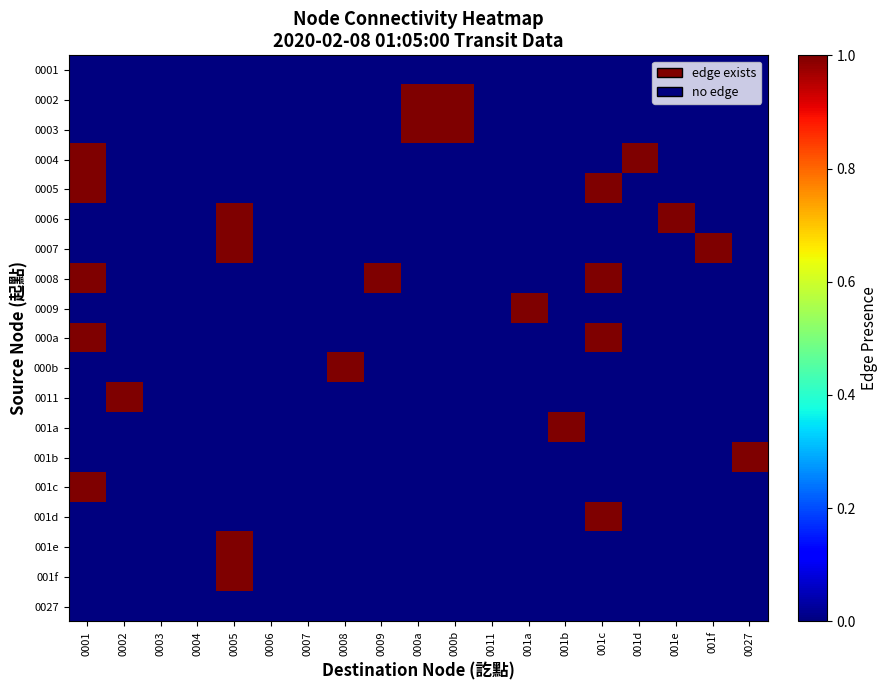

Reading left to right, extract all data points from this chart.

0001: 0001=0	0002=0	0003=0	0004=0	0005=0	0006=0	0007=0	0008=0	0009=0	000a=0	000b=0	0011=0	001a=0	001b=0	001c=0	001d=0	001e=0	001f=0	0027=0
0002: 0001=0	0002=0	0003=0	0004=0	0005=0	0006=0	0007=0	0008=0	0009=0	000a=1	000b=1	0011=0	001a=0	001b=0	001c=0	001d=0	001e=0	001f=0	0027=0
0003: 0001=0	0002=0	0003=0	0004=0	0005=0	0006=0	0007=0	0008=0	0009=0	000a=1	000b=1	0011=0	001a=0	001b=0	001c=0	001d=0	001e=0	001f=0	0027=0
0004: 0001=1	0002=0	0003=0	0004=0	0005=0	0006=0	0007=0	0008=0	0009=0	000a=0	000b=0	0011=0	001a=0	001b=0	001c=0	001d=1	001e=0	001f=0	0027=0
0005: 0001=1	0002=0	0003=0	0004=0	0005=0	0006=0	0007=0	0008=0	0009=0	000a=0	000b=0	0011=0	001a=0	001b=0	001c=1	001d=0	001e=0	001f=0	0027=0
0006: 0001=0	0002=0	0003=0	0004=0	0005=1	0006=0	0007=0	0008=0	0009=0	000a=0	000b=0	0011=0	001a=0	001b=0	001c=0	001d=0	001e=1	001f=0	0027=0
0007: 0001=0	0002=0	0003=0	0004=0	0005=1	0006=0	0007=0	0008=0	0009=0	000a=0	000b=0	0011=0	001a=0	001b=0	001c=0	001d=0	001e=0	001f=1	0027=0
0008: 0001=1	0002=0	0003=0	0004=0	0005=0	0006=0	0007=0	0008=0	0009=1	000a=0	000b=0	0011=0	001a=0	001b=0	001c=1	001d=0	001e=0	001f=0	0027=0
0009: 0001=0	0002=0	0003=0	0004=0	0005=0	0006=0	0007=0	0008=0	0009=0	000a=0	000b=0	0011=0	001a=1	001b=0	001c=0	001d=0	001e=0	001f=0	0027=0
000a: 0001=1	0002=0	0003=0	0004=0	0005=0	0006=0	0007=0	0008=0	0009=0	000a=0	000b=0	0011=0	001a=0	001b=0	001c=1	001d=0	001e=0	001f=0	0027=0
000b: 0001=0	0002=0	0003=0	0004=0	0005=0	0006=0	0007=0	0008=1	0009=0	000a=0	000b=0	0011=0	001a=0	001b=0	001c=0	001d=0	001e=0	001f=0	0027=0
0011: 0001=0	0002=1	0003=0	0004=0	0005=0	0006=0	0007=0	0008=0	0009=0	000a=0	000b=0	0011=0	001a=0	001b=0	001c=0	001d=0	001e=0	001f=0	0027=0
001a: 0001=0	0002=0	0003=0	0004=0	0005=0	0006=0	0007=0	0008=0	0009=0	000a=0	000b=0	0011=0	001a=0	001b=1	001c=0	001d=0	001e=0	001f=0	0027=0
001b: 0001=0	0002=0	0003=0	0004=0	0005=0	0006=0	0007=0	0008=0	0009=0	000a=0	000b=0	0011=0	001a=0	001b=0	001c=0	001d=0	001e=0	001f=0	0027=1
001c: 0001=1	0002=0	0003=0	0004=0	0005=0	0006=0	0007=0	0008=0	0009=0	000a=0	000b=0	0011=0	001a=0	001b=0	001c=0	001d=0	001e=0	001f=0	0027=0
001d: 0001=0	0002=0	0003=0	0004=0	0005=0	0006=0	0007=0	0008=0	0009=0	000a=0	000b=0	0011=0	001a=0	001b=0	001c=1	001d=0	001e=0	001f=0	0027=0
001e: 0001=0	0002=0	0003=0	0004=0	0005=1	0006=0	0007=0	0008=0	0009=0	000a=0	000b=0	0011=0	001a=0	001b=0	001c=0	001d=0	001e=0	001f=0	0027=0
001f: 0001=0	0002=0	0003=0	0004=0	0005=1	0006=0	0007=0	0008=0	0009=0	000a=0	000b=0	0011=0	001a=0	001b=0	001c=0	001d=0	001e=0	001f=0	0027=0
0027: 0001=0	0002=0	0003=0	0004=0	0005=0	0006=0	0007=0	0008=0	0009=0	000a=0	000b=0	0011=0	001a=0	001b=0	001c=0	001d=0	001e=0	001f=0	0027=0